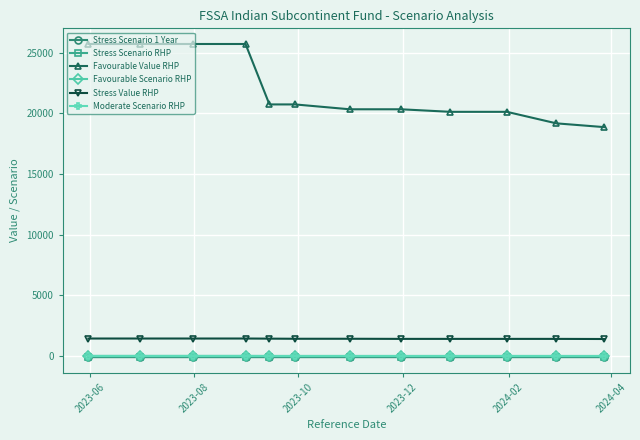

What is the greatest value displayed?

25720.0